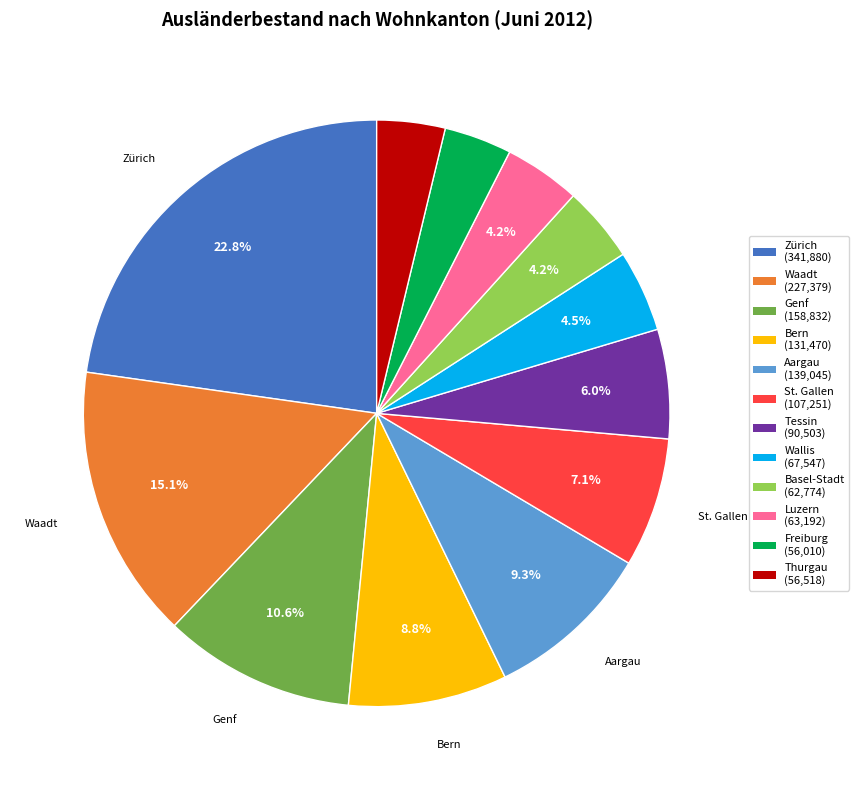

Is there a majority slice in this chart?

No